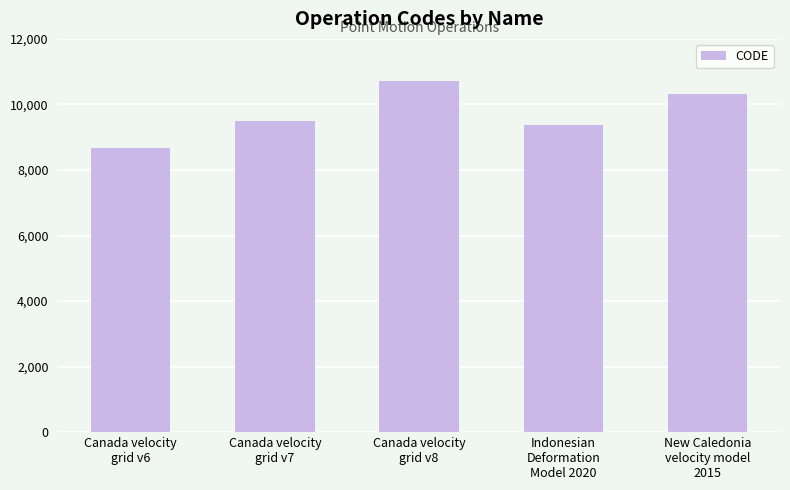

Is it true that the value at Canada velocity
grid v7 is 9483?

True